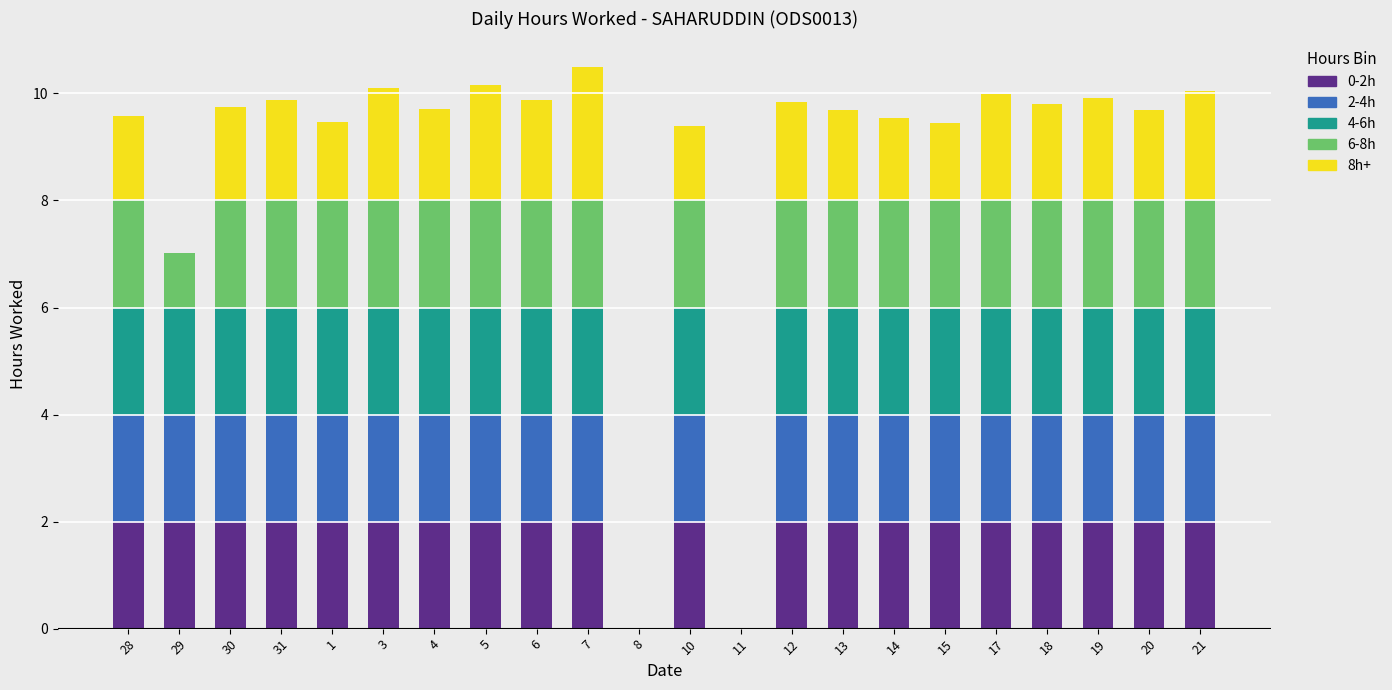

The value at 4 is 2. True or false?

True